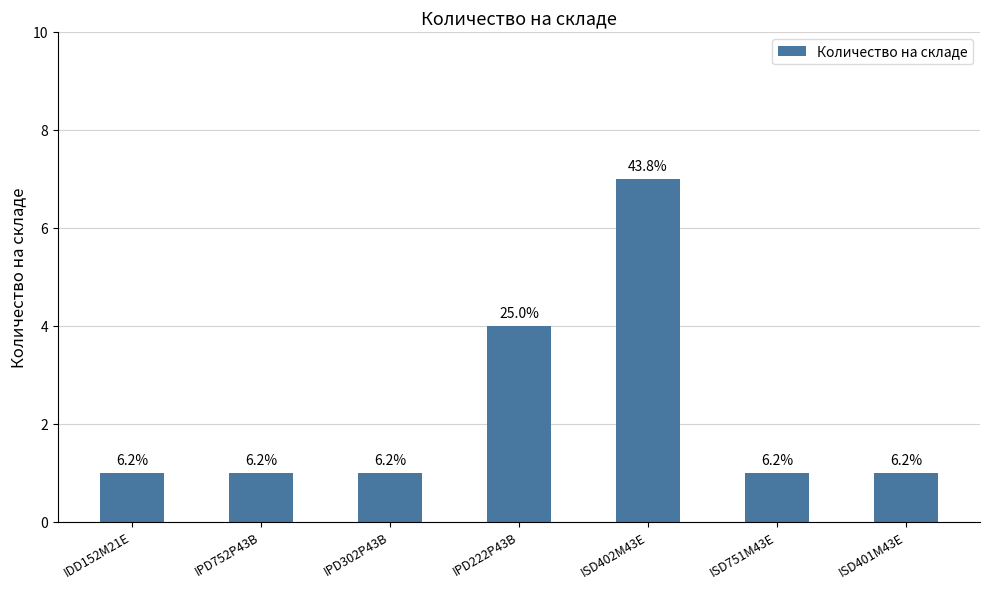

What is the sum of all values?

16